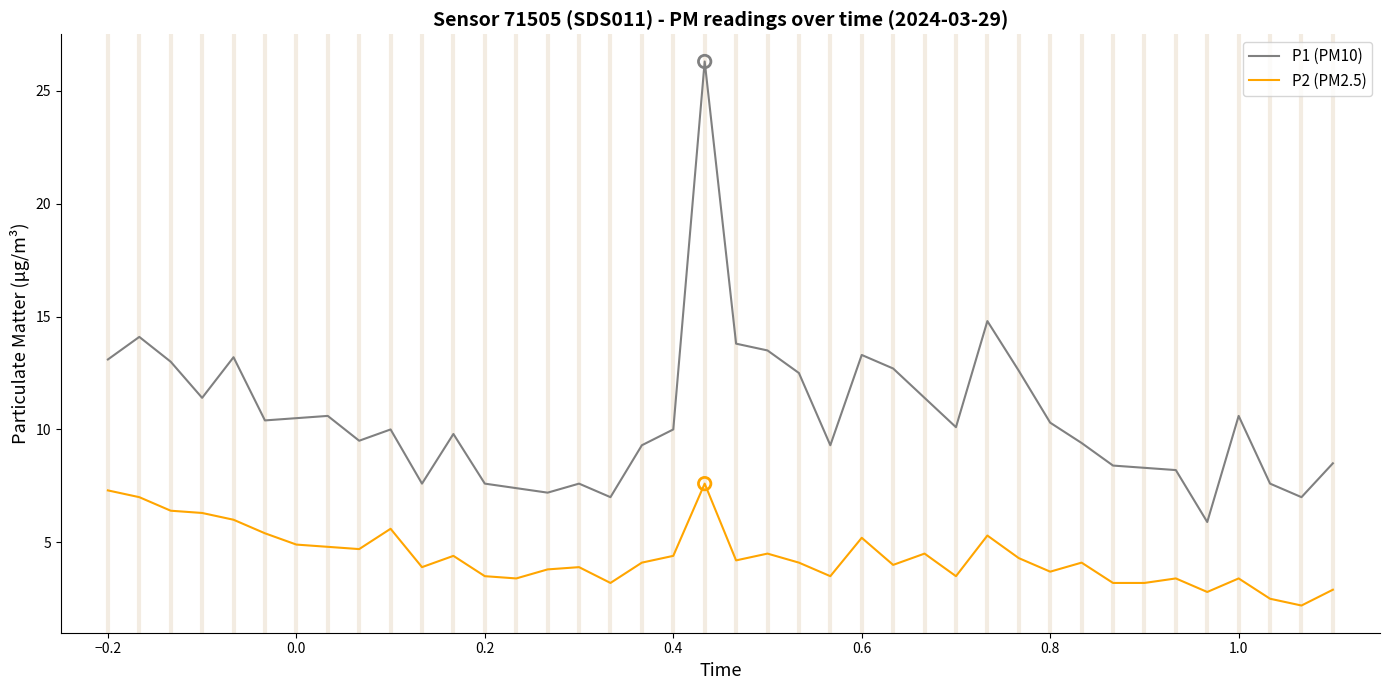

What are all the series names shown in the legend?

P1 (PM10), P2 (PM2.5)